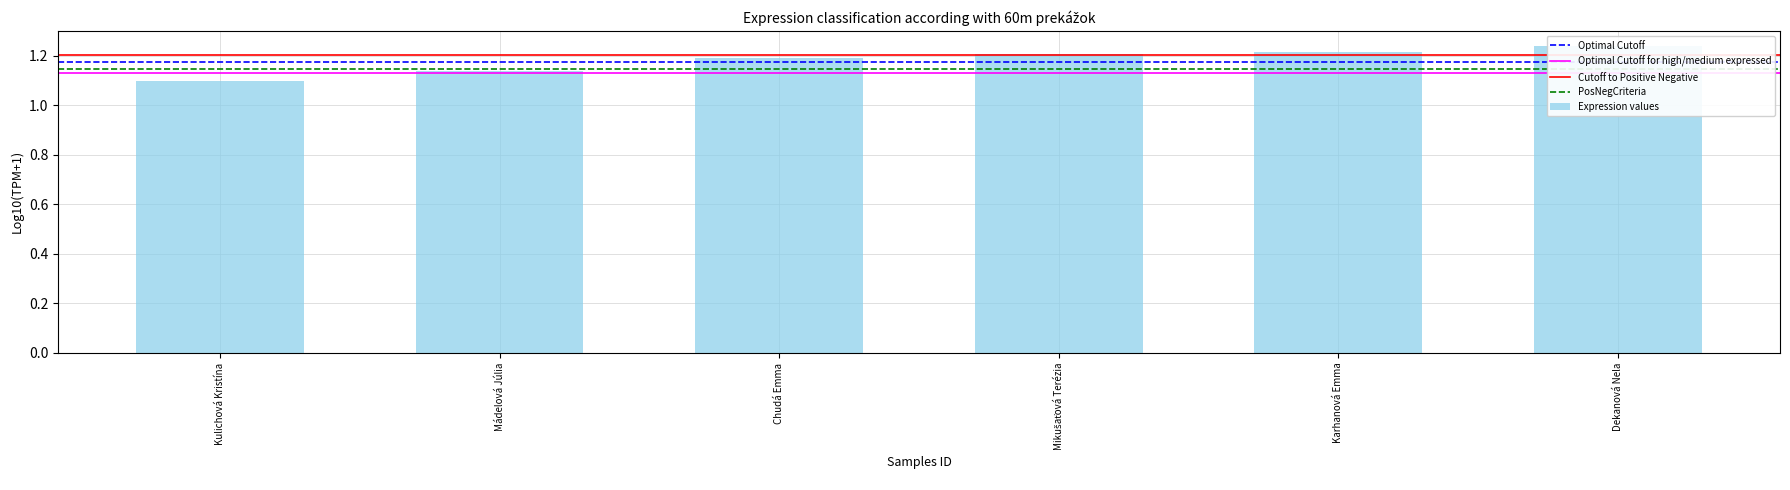

The value at Mádelová Júlia is 0.4. True or false?

False